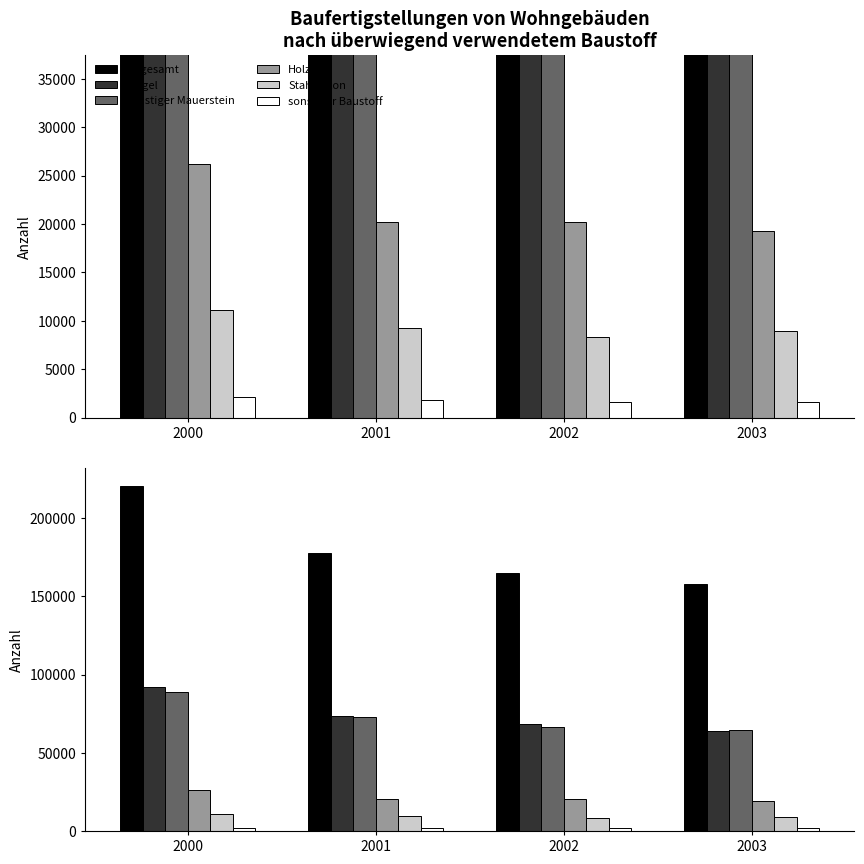

Read the Stahlbeton value at 2000.

11123